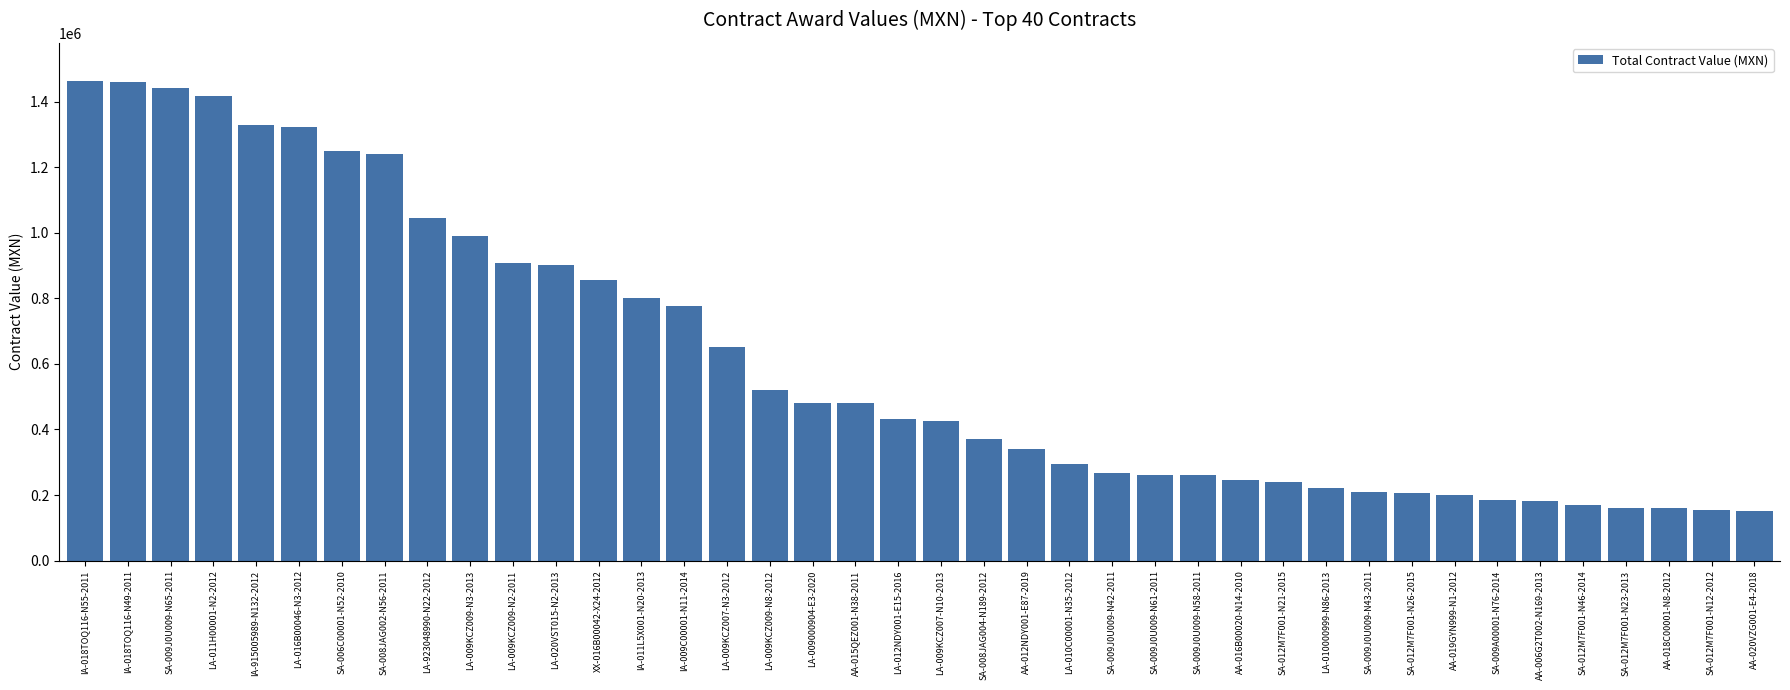

What is the maximum value shown in the chart?

1461989.9